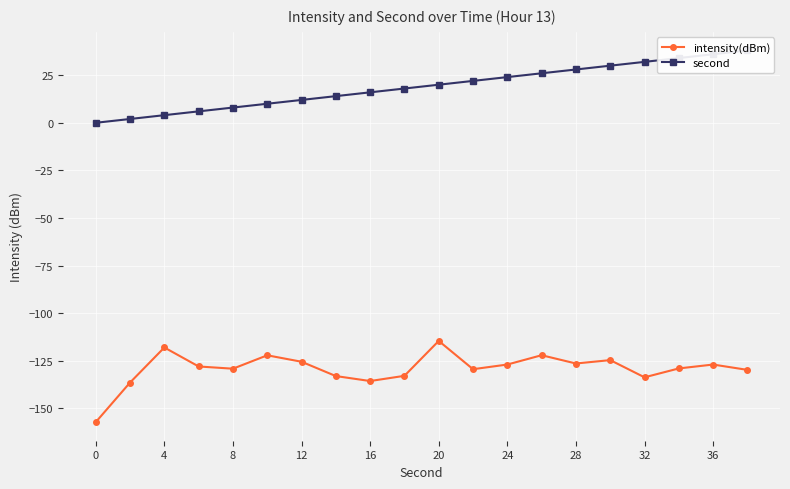

What is the maximum value for intensity(dBm)?

-114.6